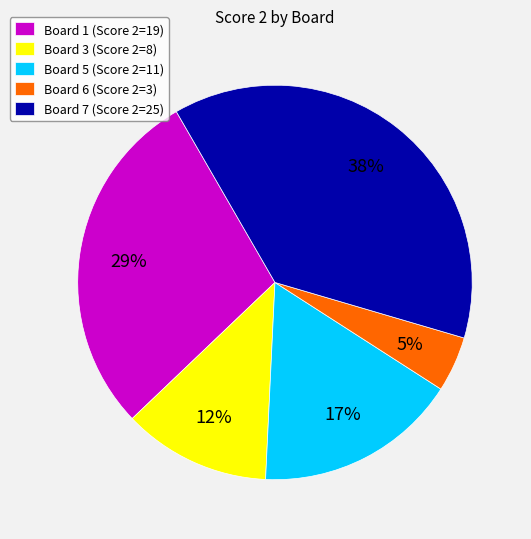

Count the number of slices in the pie.

5